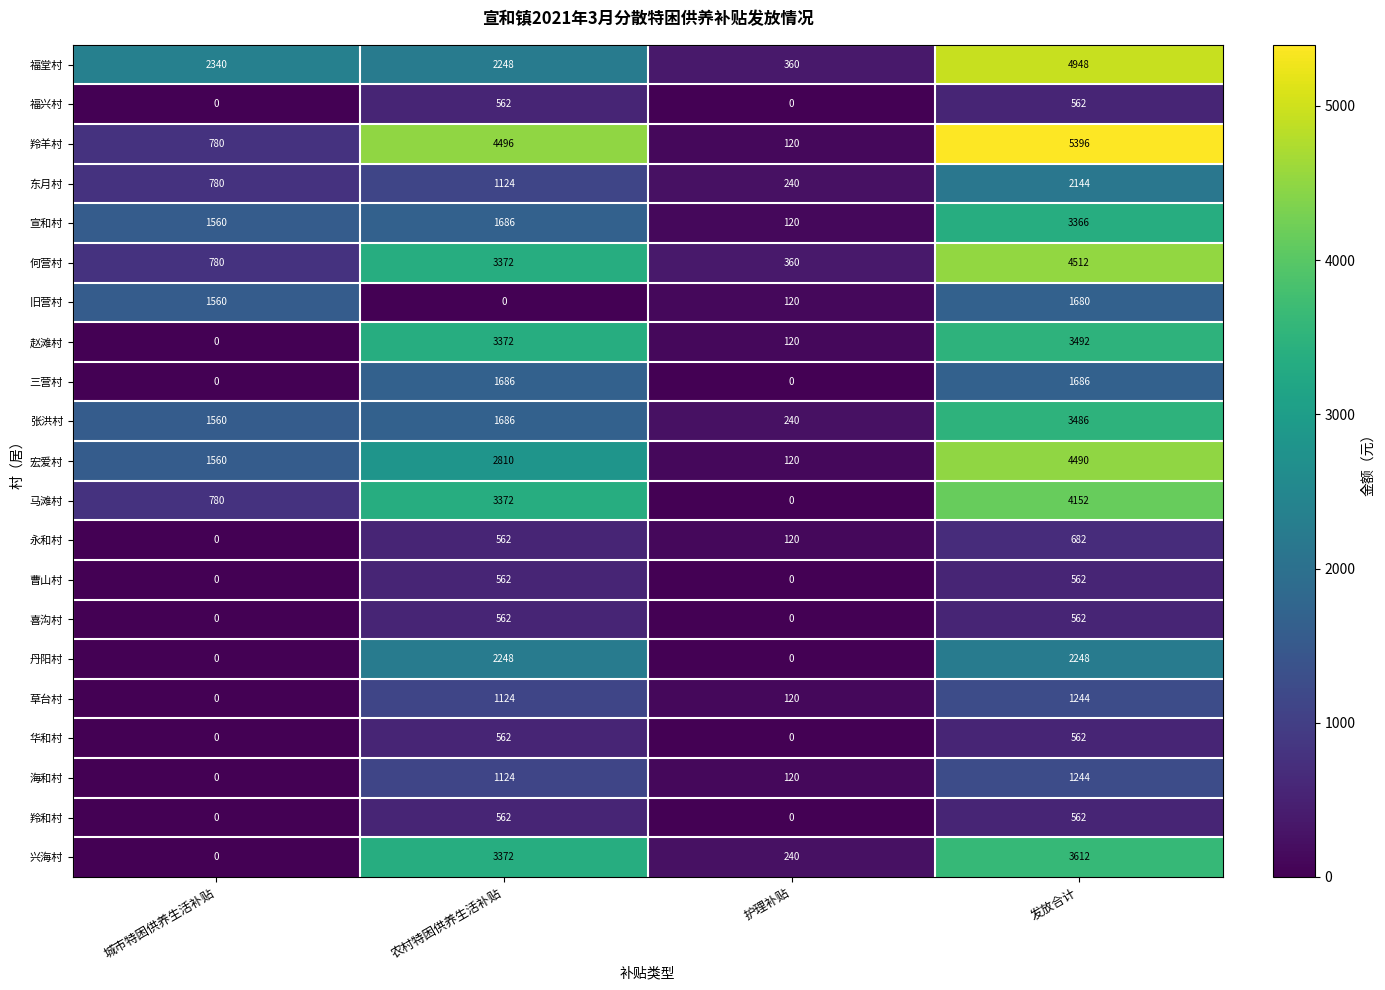

What is the sum of the 福堂村 values at 城市特困供养生活补贴 and 护理补贴?

2700